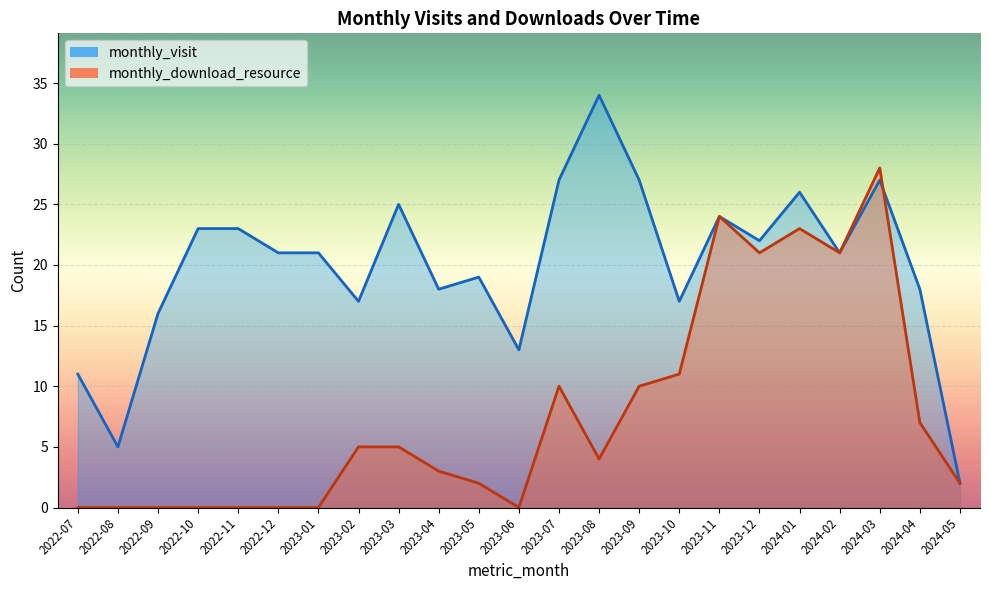

Rank the series by their maximum value, from highest to lowest.

monthly_visit, monthly_download_resource